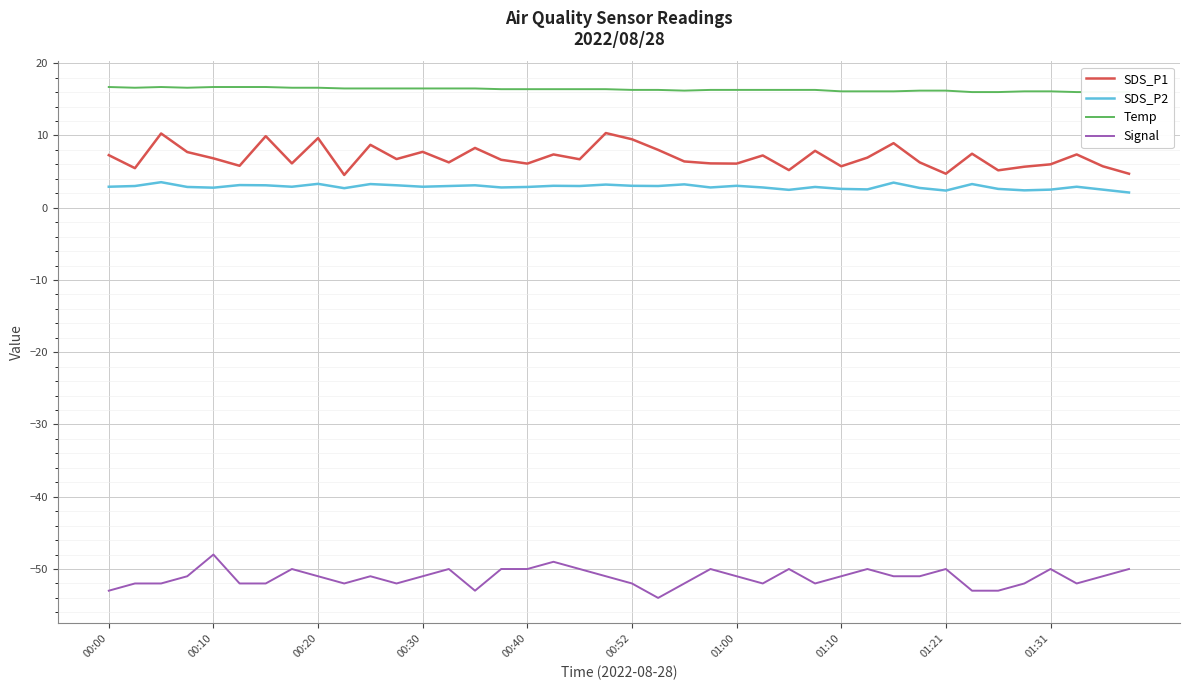

True or false: Temp has a value of 10.7 at 19.

False